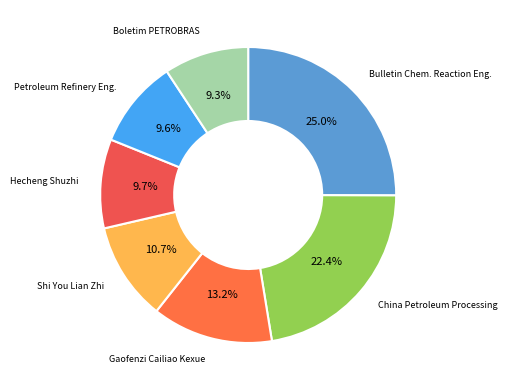

How many slices are in this pie chart?

7